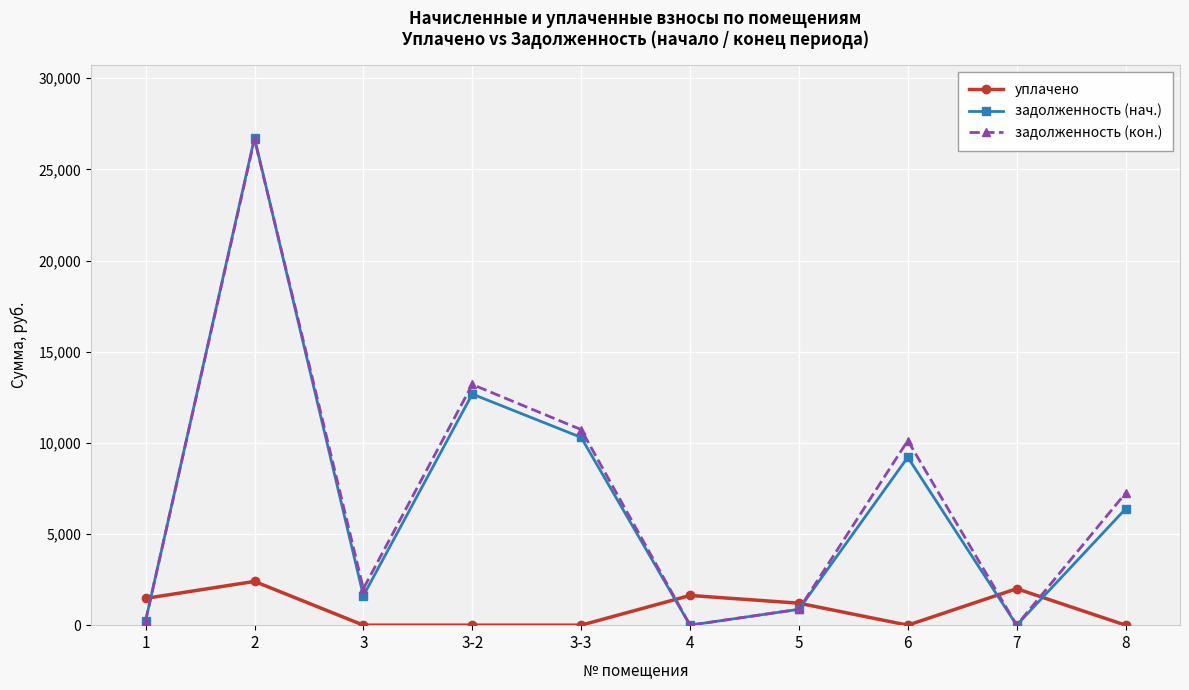

How many data points in уплачено are above 1205?

5